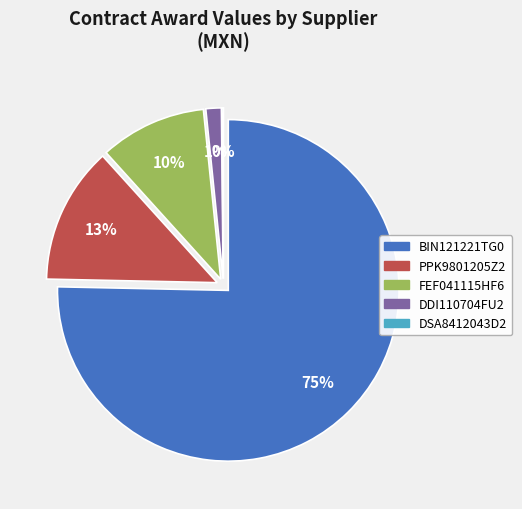

To the nearest percent, what is the difference between the largest and smallest slice percentages?

75%